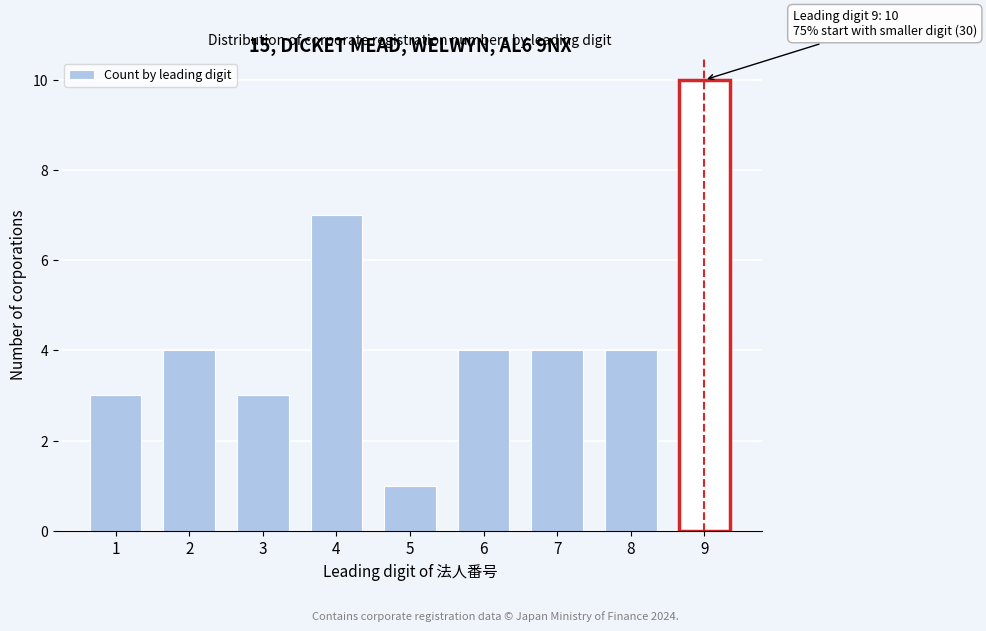

Reading left to right, transcribe all the data shown in this chart.

1=3	2=4	3=3	4=7	5=1	6=4	7=4	8=4	9=10